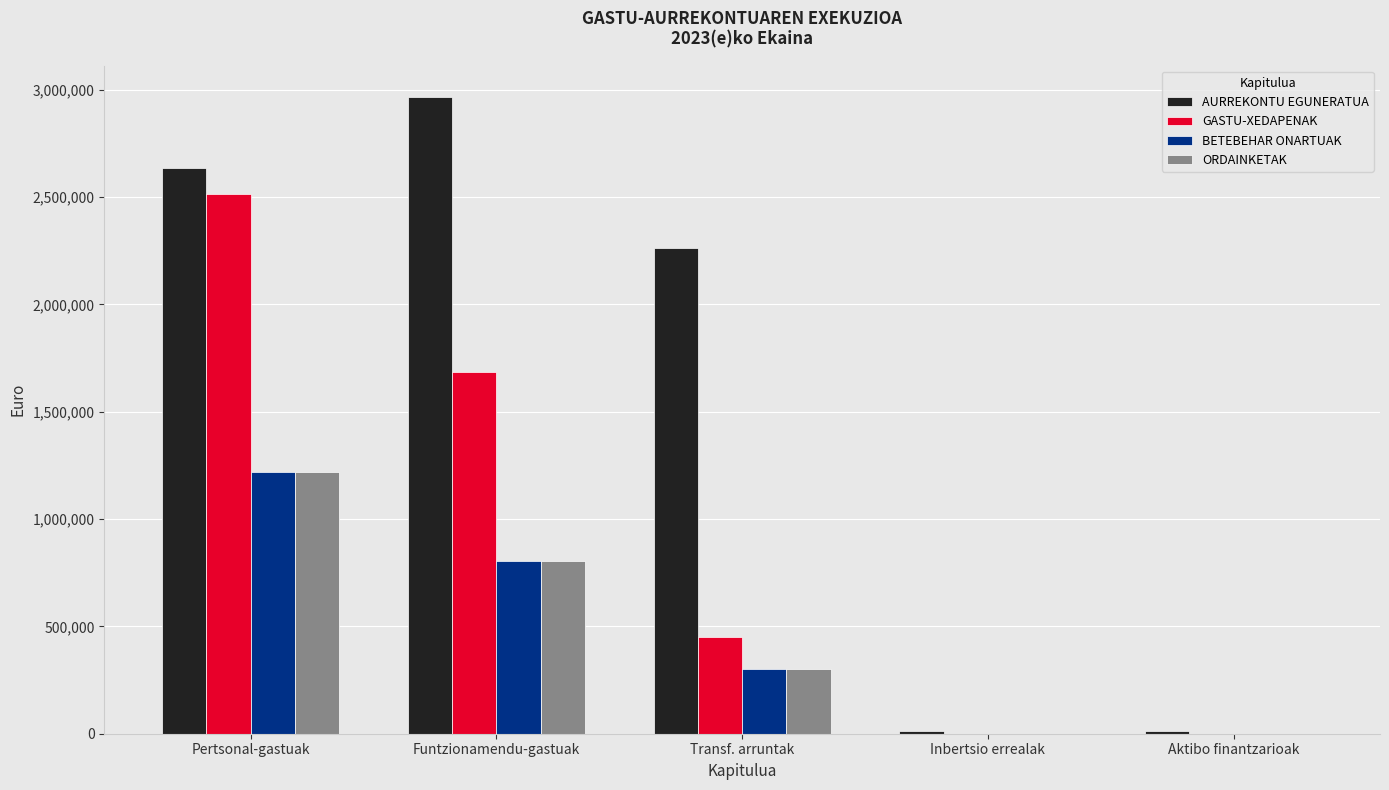

Which series has the largest total across all categories?

AURREKONTU EGUNERATUA